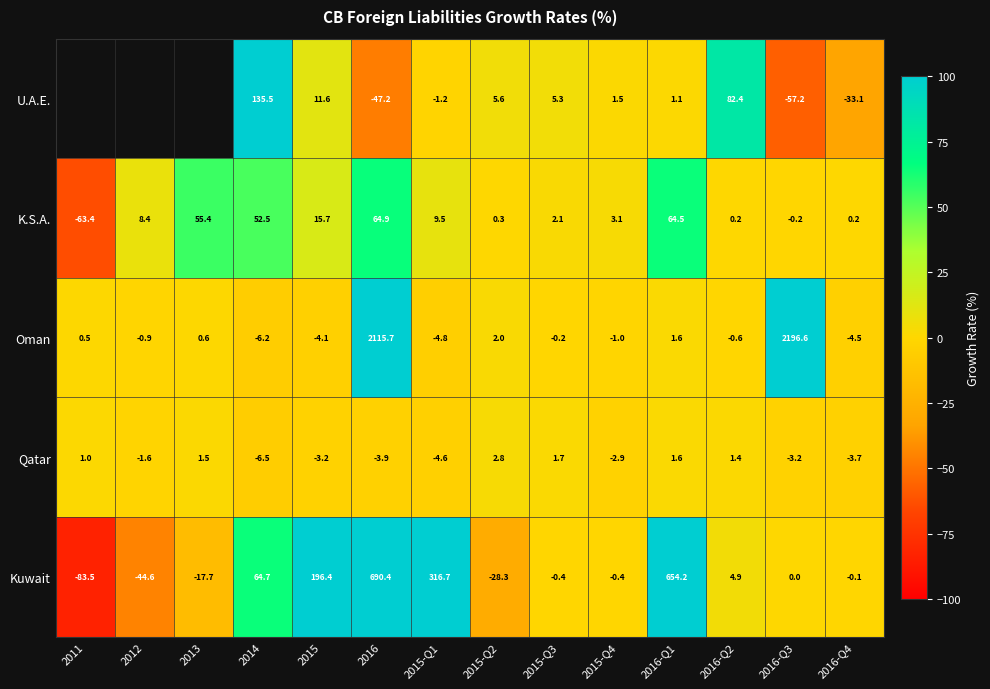

How many values in K.S.A. are below zero?

2